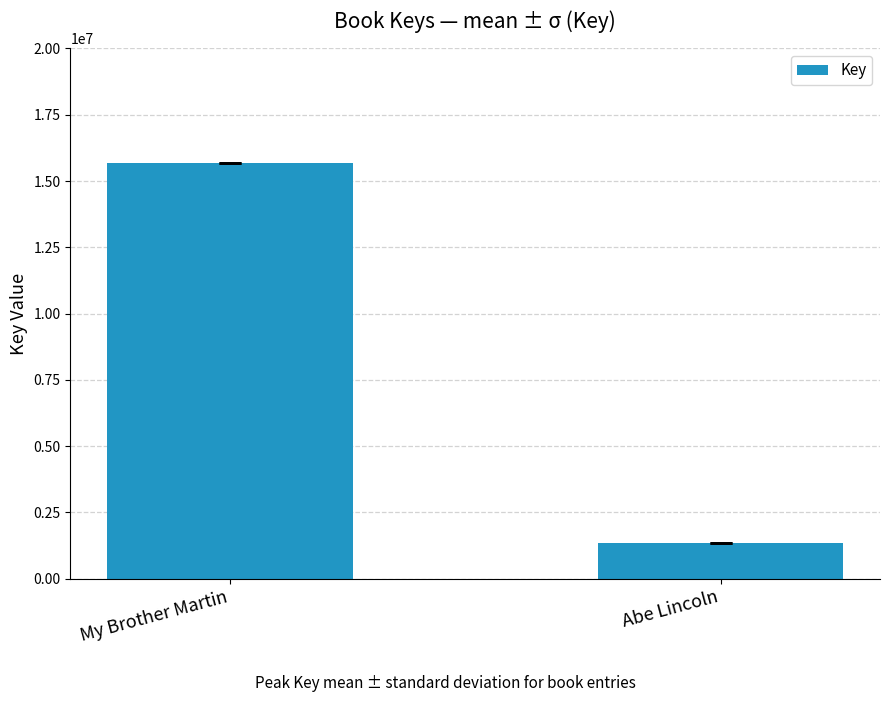

Reading right to left, transcribe all the data shown in this chart.

1350028	15675890